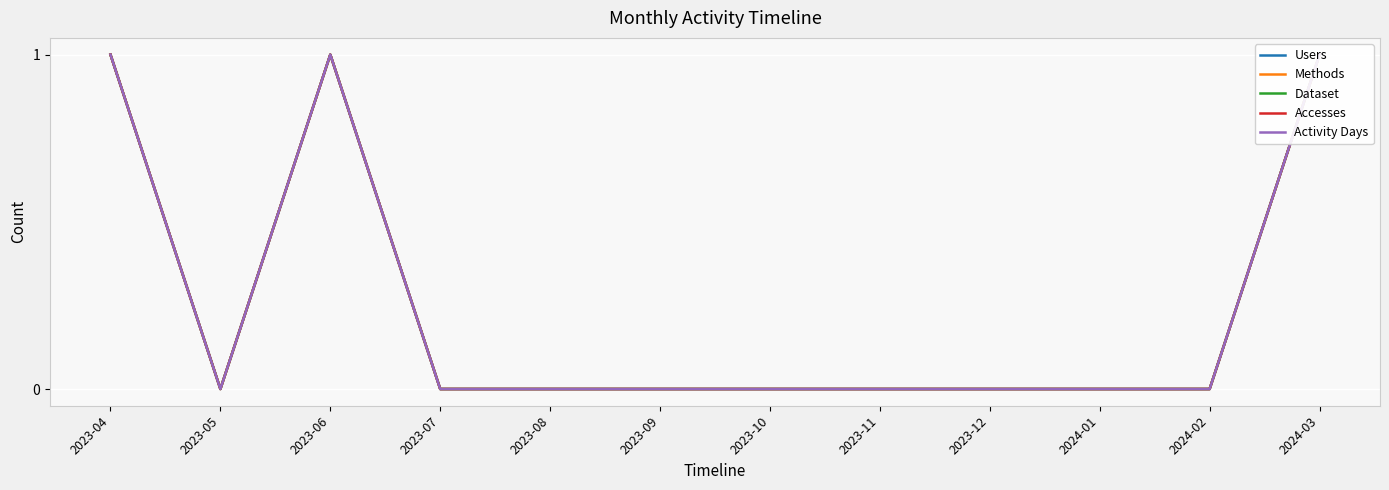

At which label does Activity Days reach its peak?

2023-04